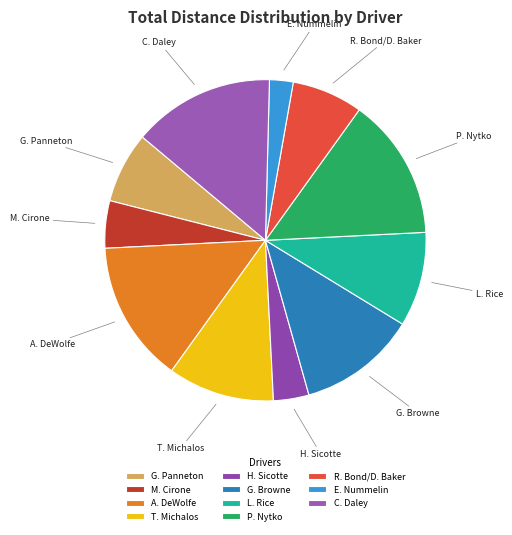

Approximately how many times larger is the value at C. Daley compared to A. DeWolfe?

1.0